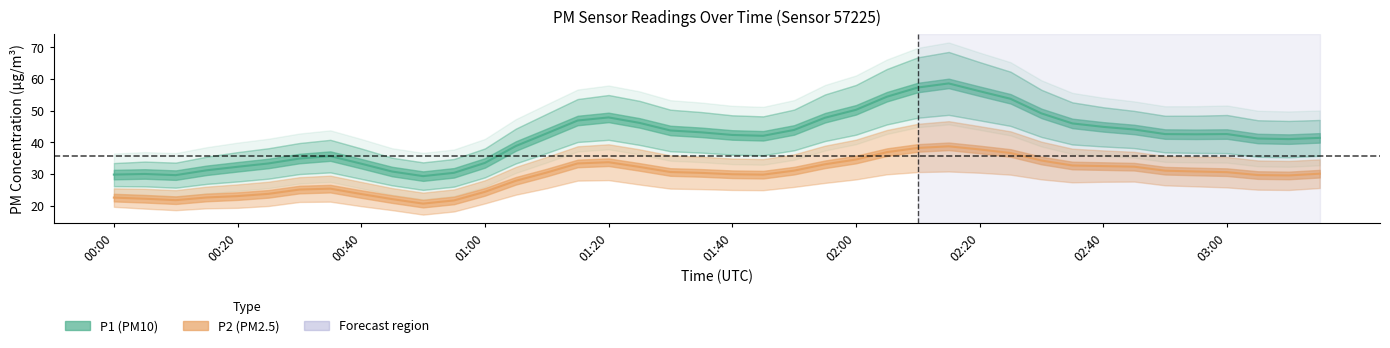

What is the difference between the second highest and minimum values in the P1 series?

27.9